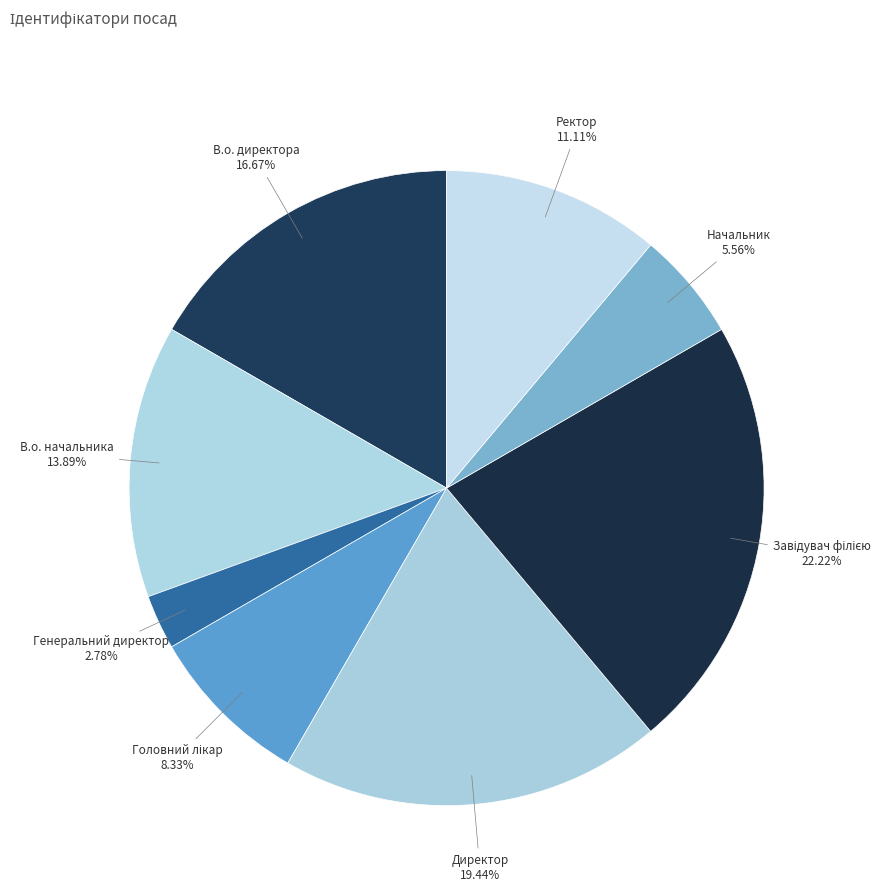

Count the number of slices in the pie.

8